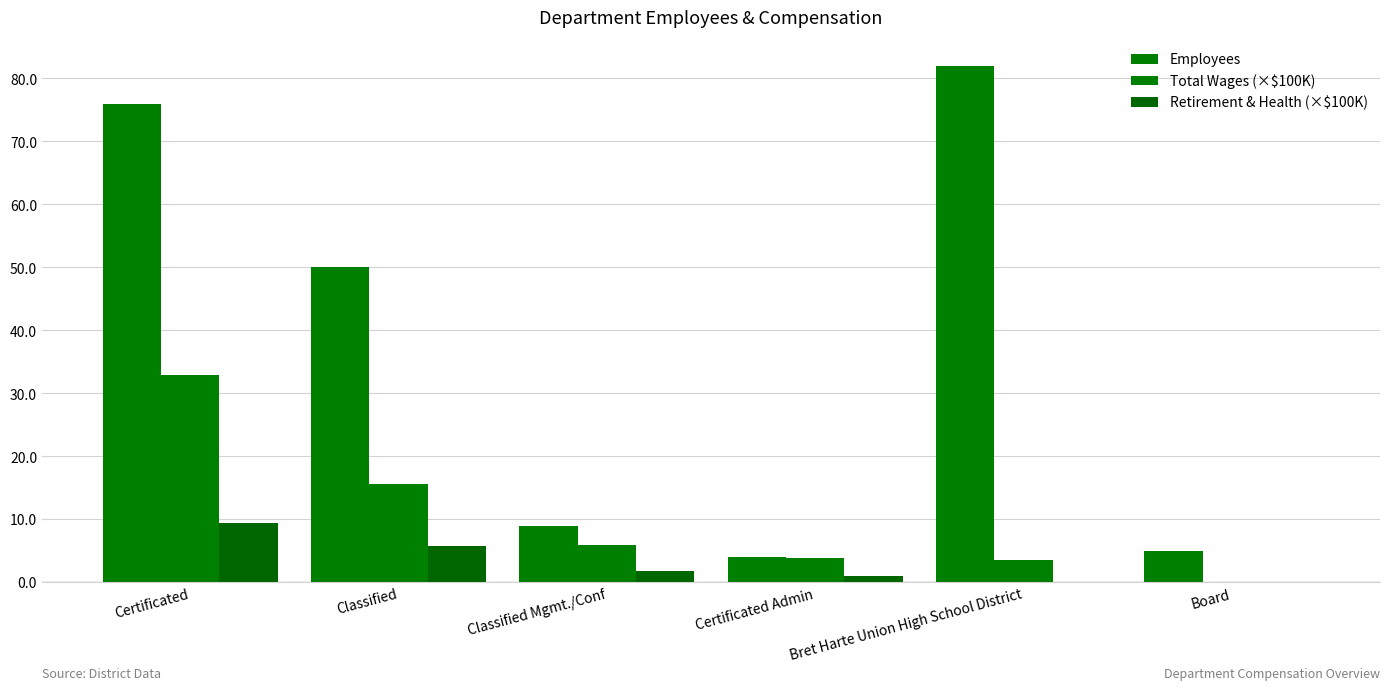

Count the number of categories in the chart.

6